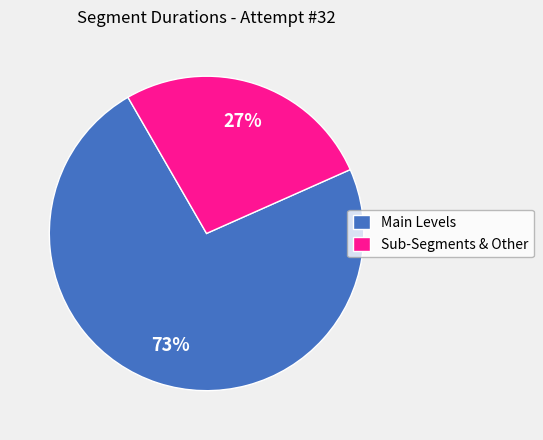

How many slices are in this pie chart?

2